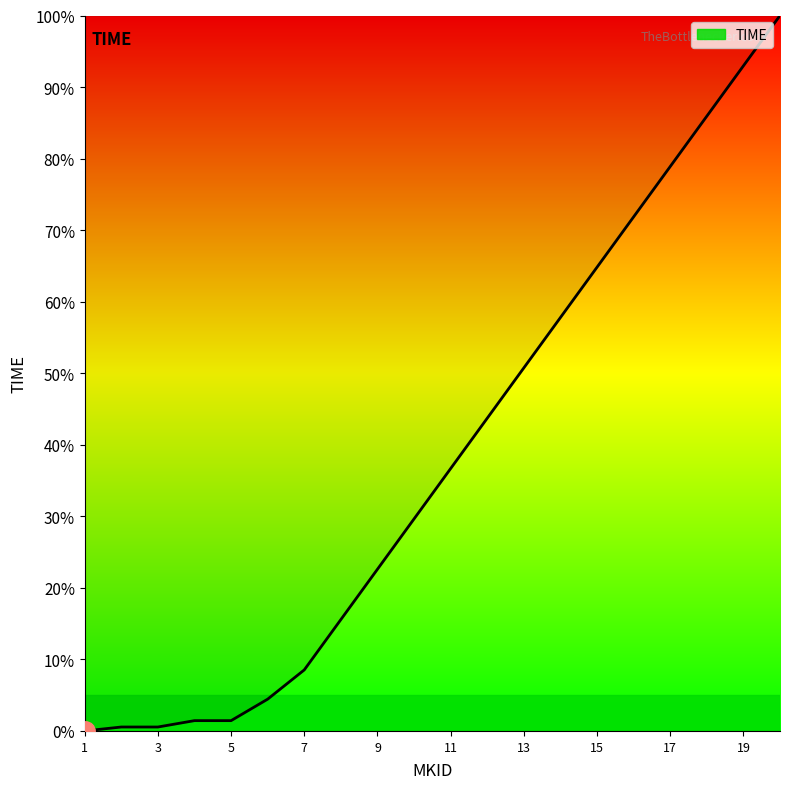

How many values are below 36?

10